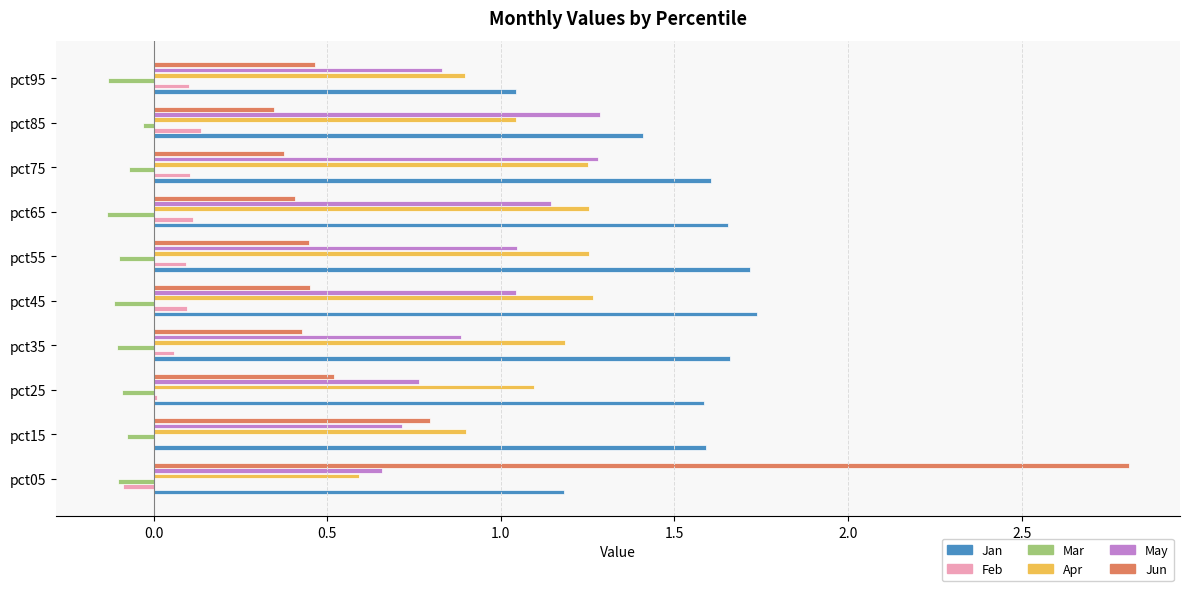

At which category does the chart reach its peak across all series?

pct05